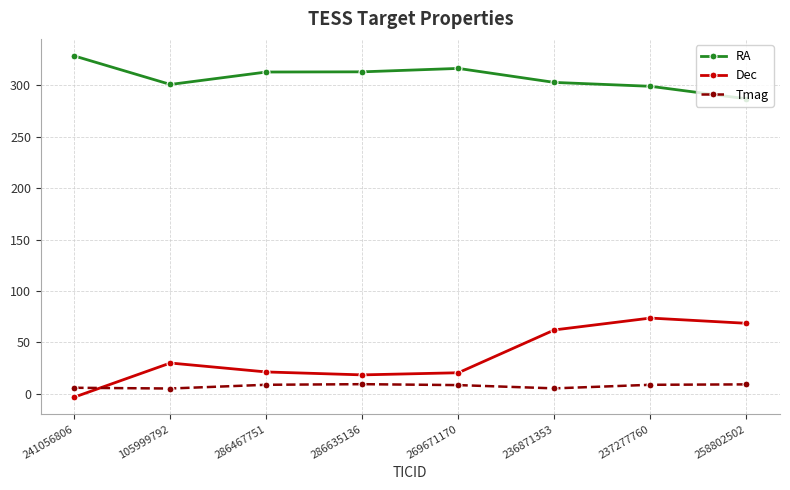

True or false: RA and Dec cross at least once.

False